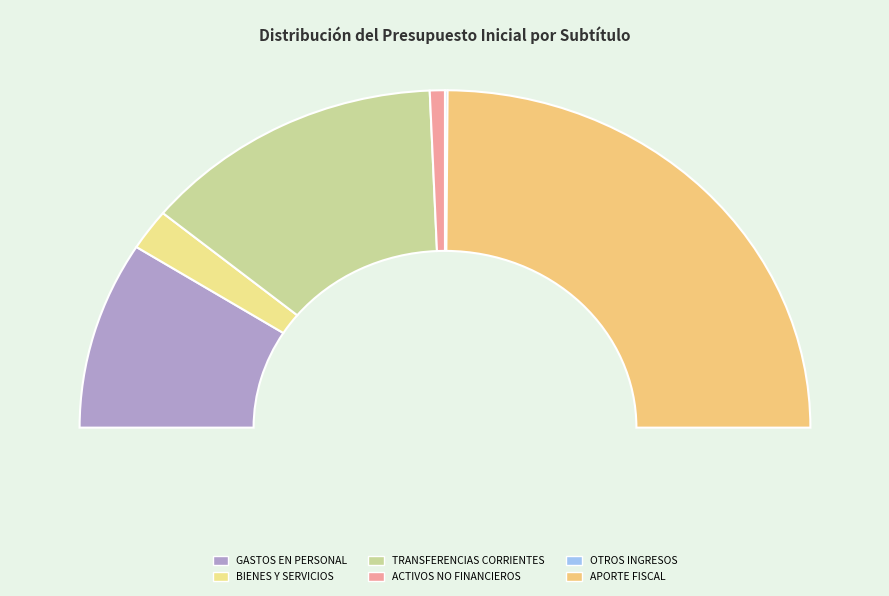

True or false: TRANSFERENCIAS CORRIENTES accounts for 27% of the total.

True